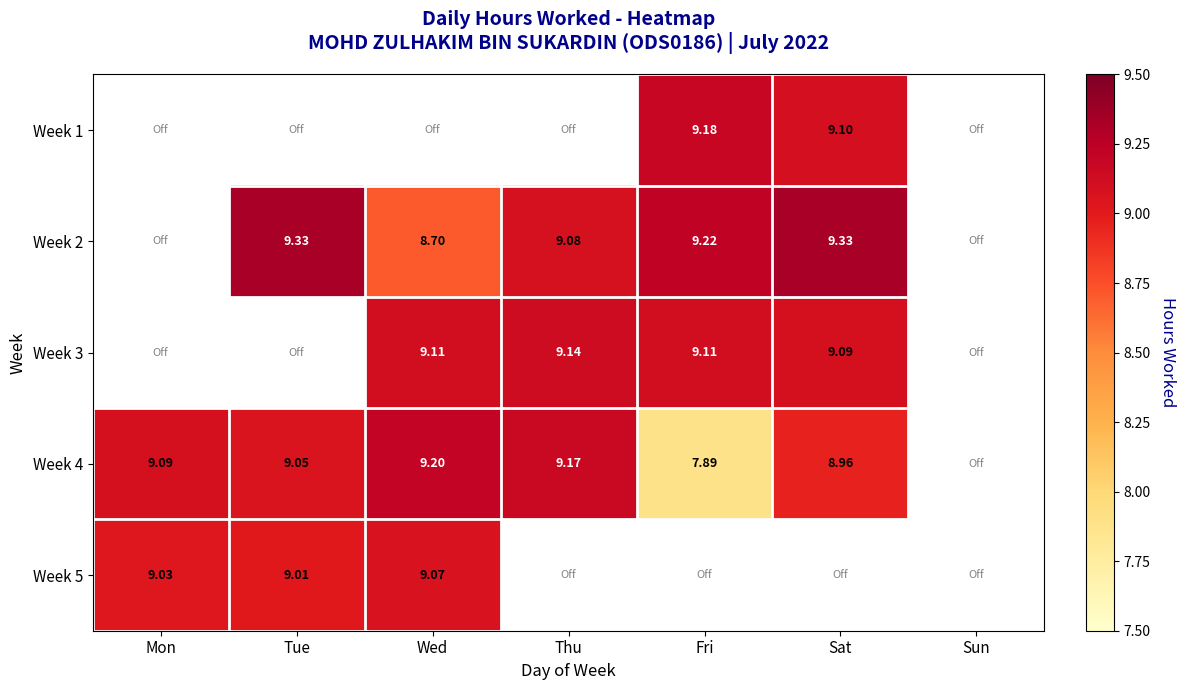

The value of Week 3 at Thu is 9.1. True or false?

True